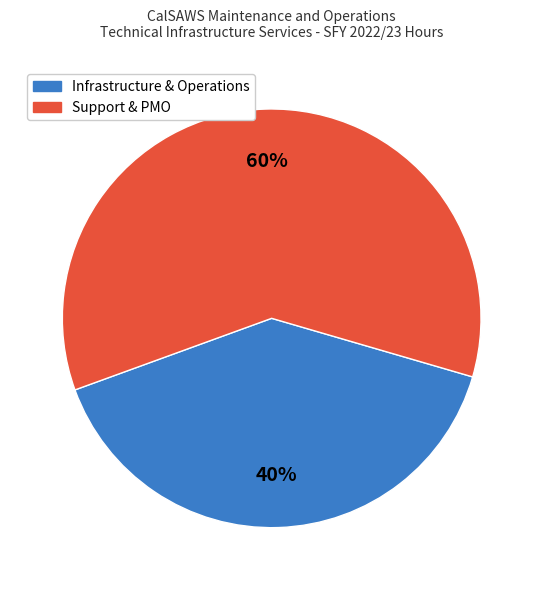

To the nearest percent, what is the average slice percentage?

50%